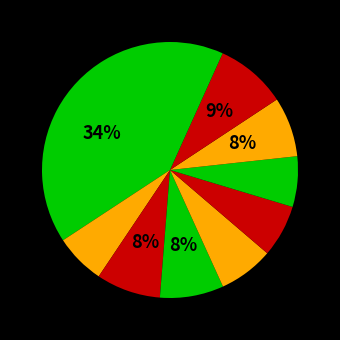

Count the number of slices in the pie.

10